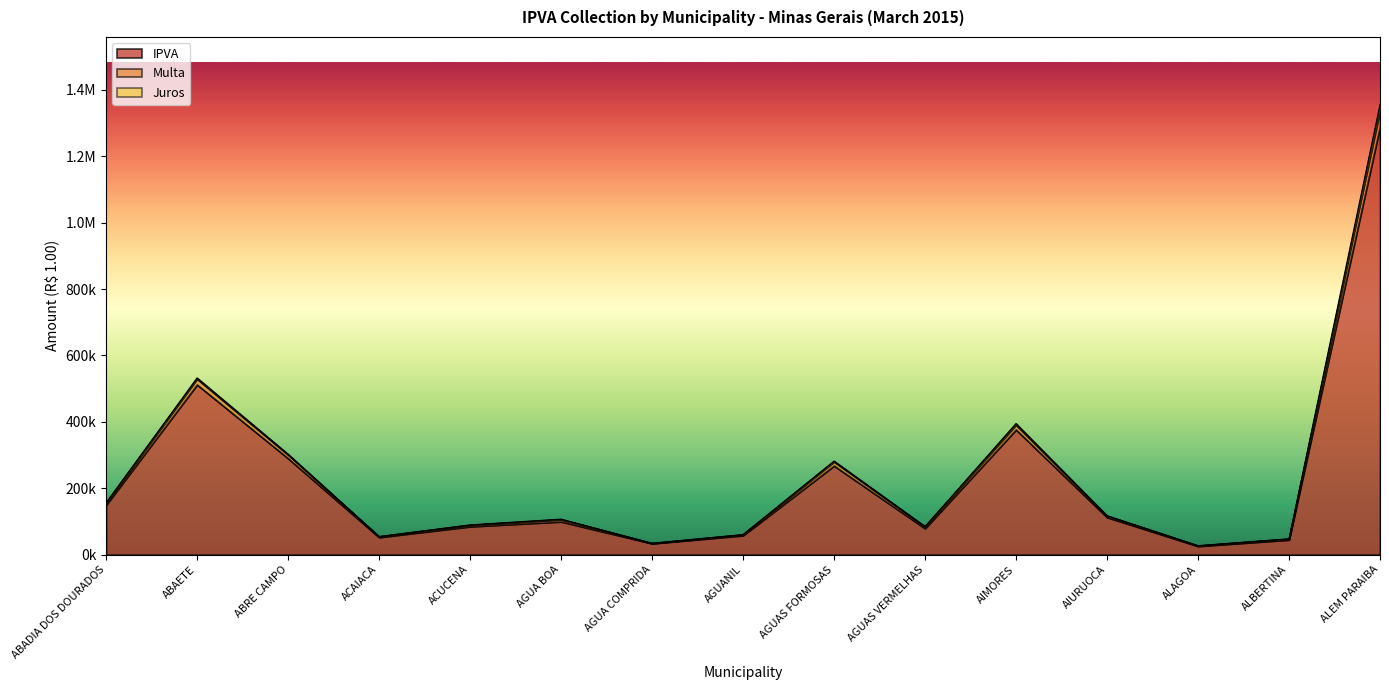

What is the label of the 7th point from the right?

AGUAS FORMOSAS